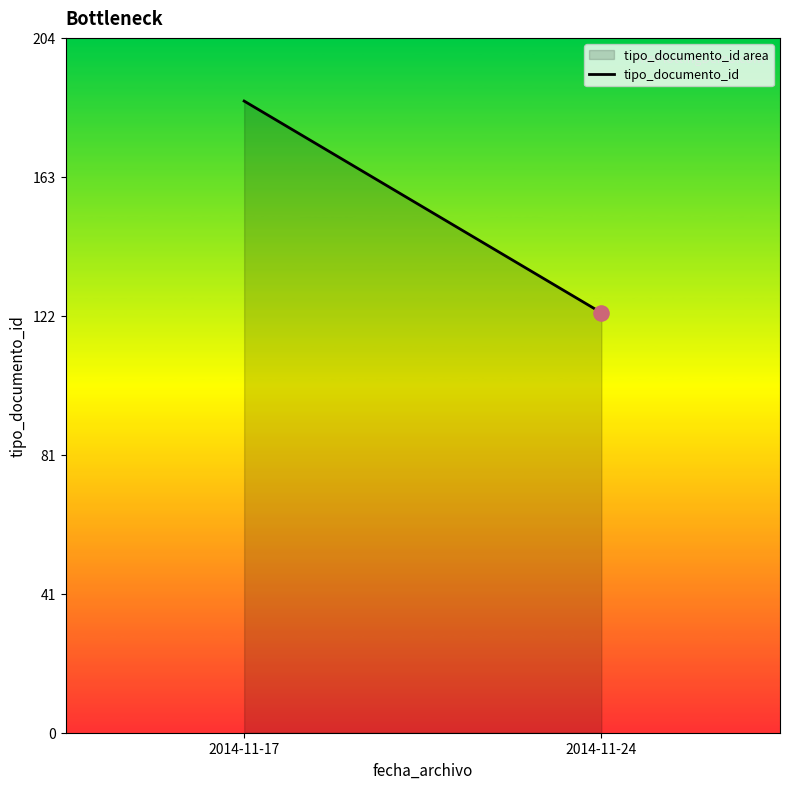

Which has a higher value, 2014-11-24 or 2014-11-17?

2014-11-17